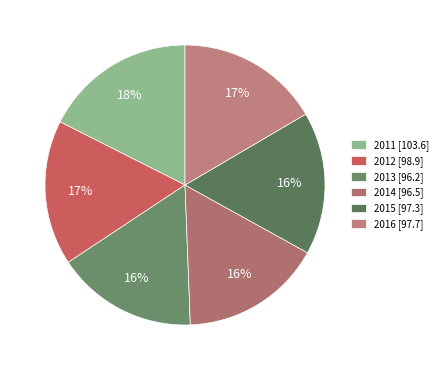

Is 2012 the majority of the pie?

No